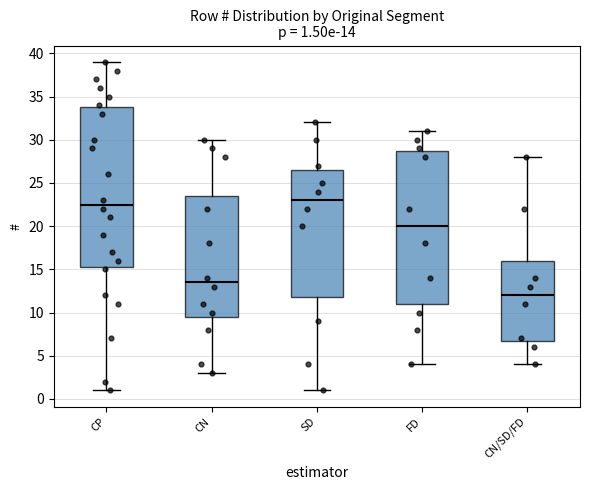

Which box's median line is the lowest?

CN/SD/FD